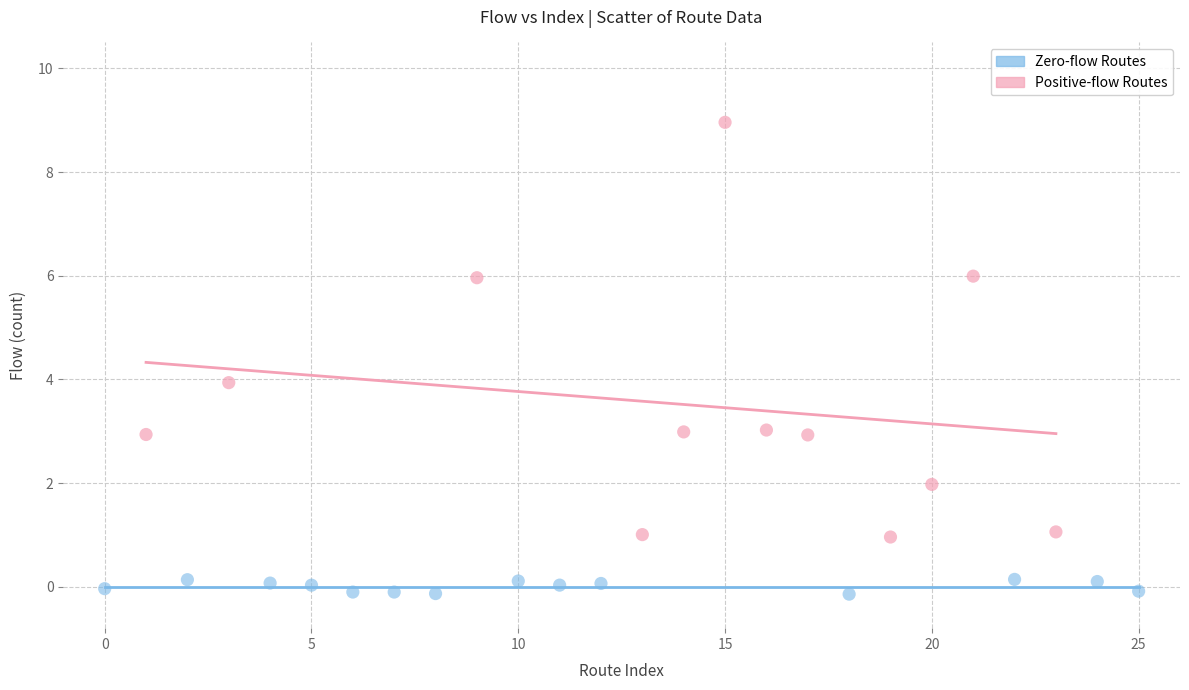

What are all the series names shown in the legend?

Zero-flow Routes, Positive-flow Routes